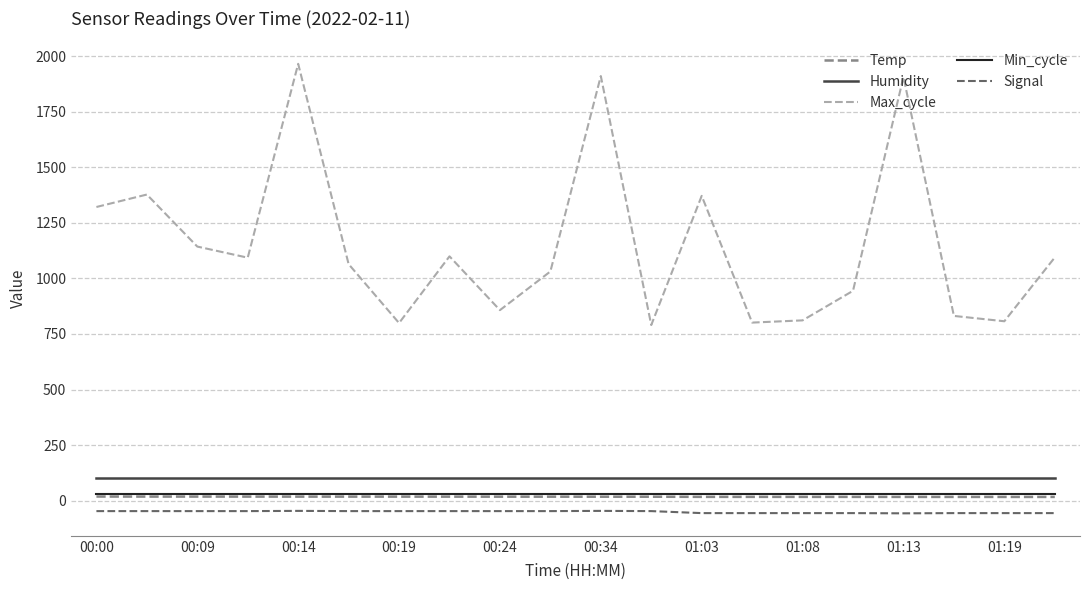

What is the highest value of the Max_cycle series?

1965.0